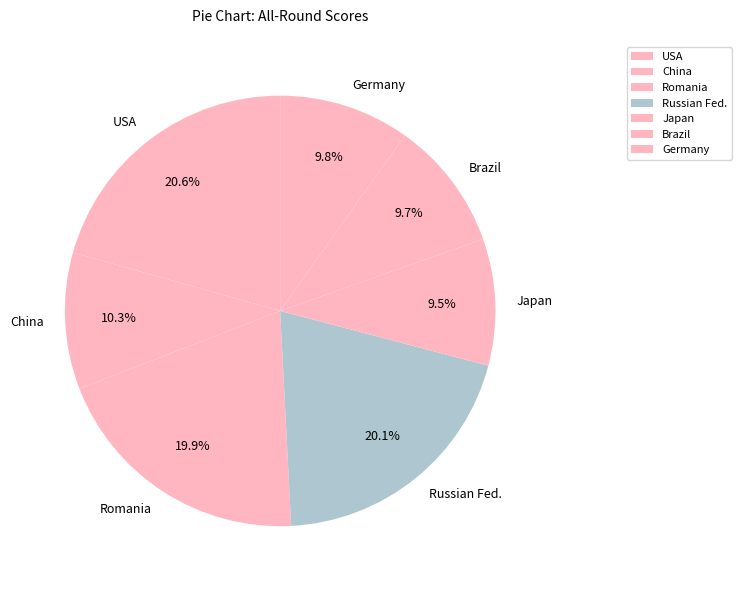

Is the sum of Russian Fed. and Germany greater than half?

No